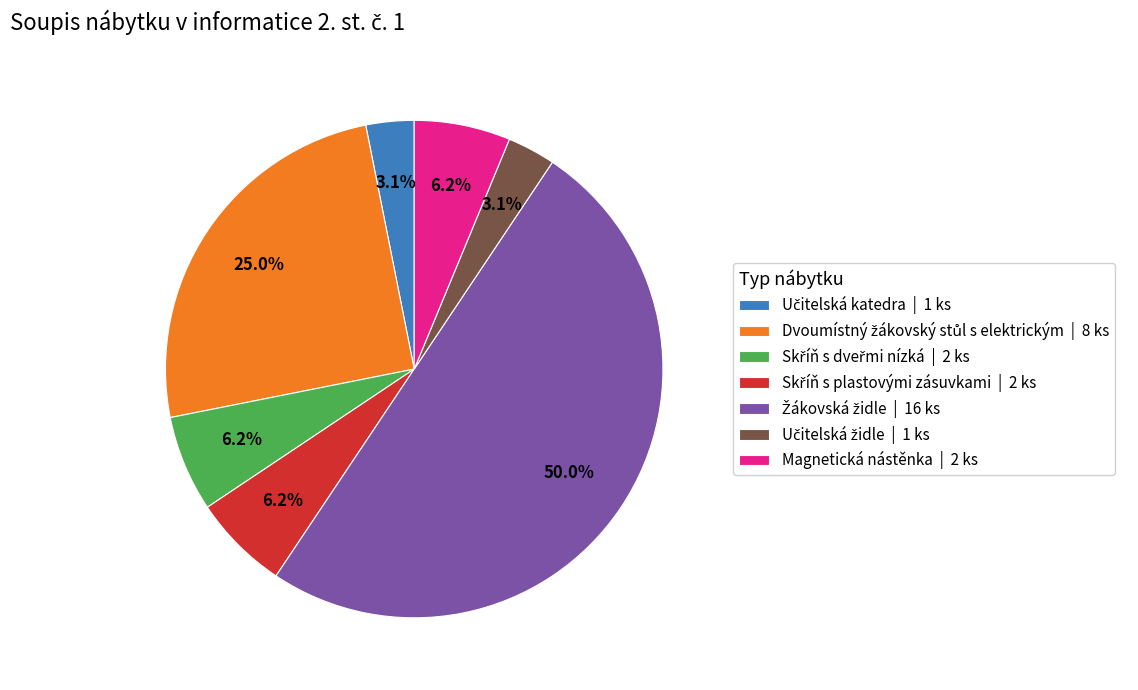

To the nearest percent, what is the difference between the largest and smallest slice percentages?

47%